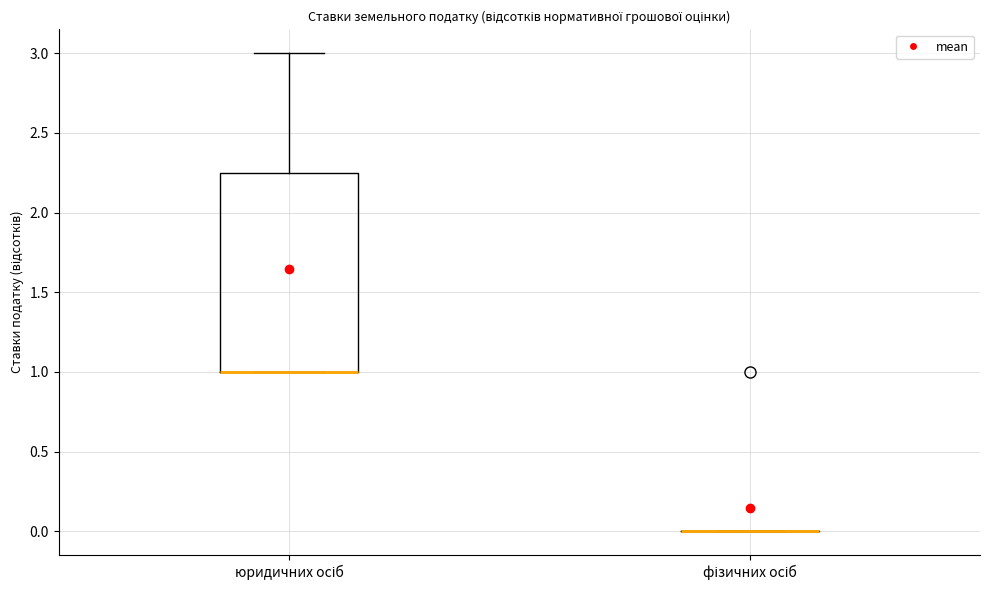

Reading left to right, transcribe this box plot: for each box, give where its median line is, the range the box spans, and where its two whiskers end, as read against the y-axis. The values are not printed on the chart, so give them approximately, as read against the axis.

юридичних осіб: median 1.00 (drawn on the box's lower edge), box 1.00 to 2.25, whiskers 1.00 to 3.00
фізичних осіб: box collapsed to a line at 0.00, whiskers 0.00 to 0.00